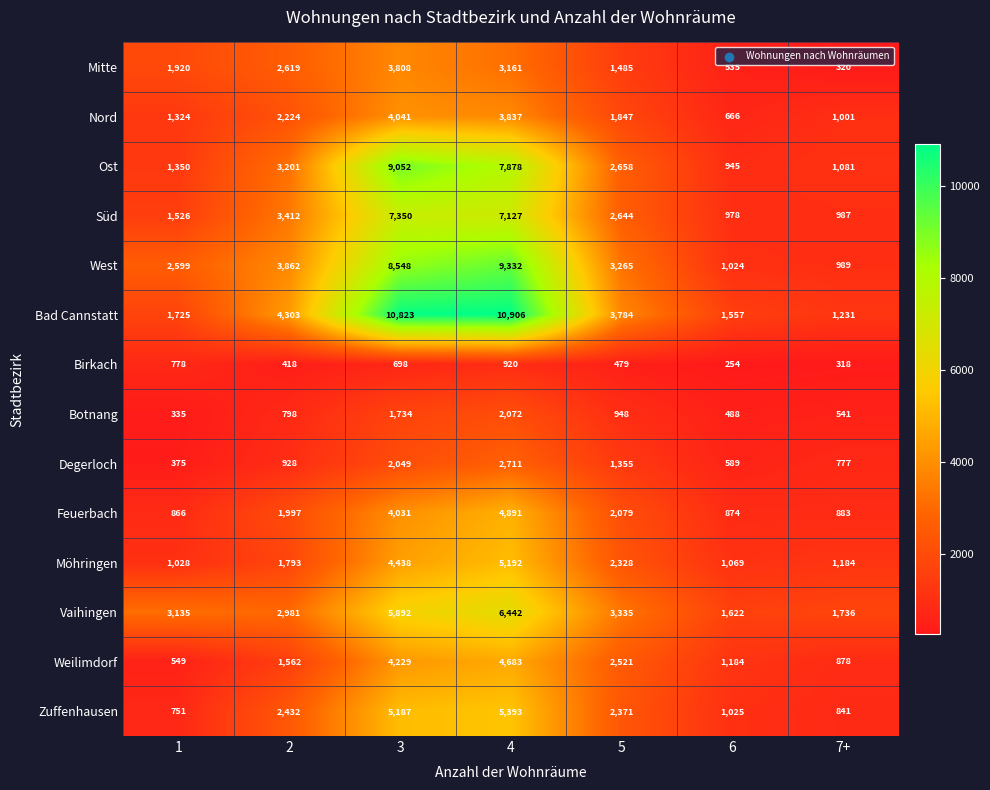

How many series are shown in this chart?

14